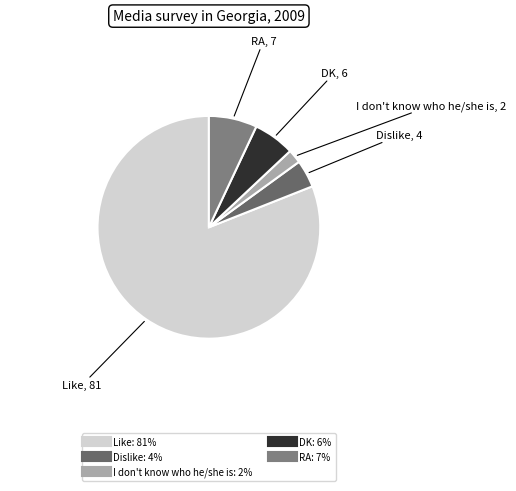

What is the ratio of the value at Dislike to the value at RA?

0.6